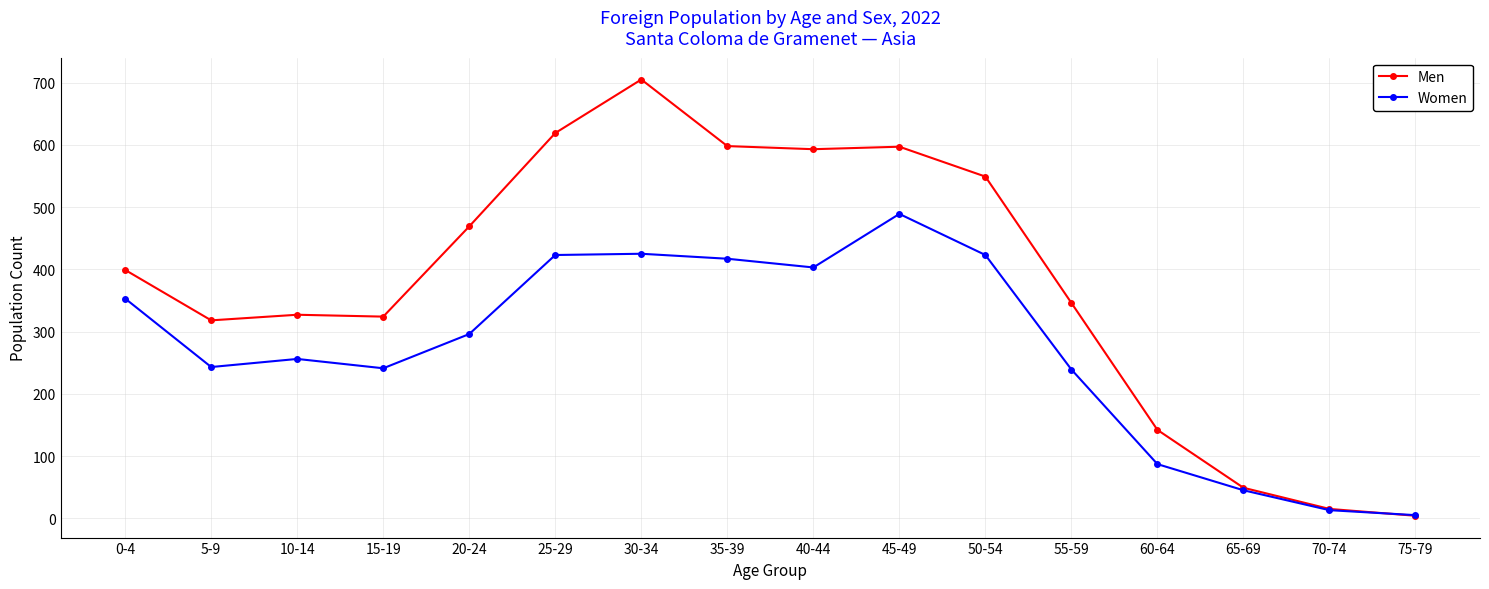

What is the average value of the Women series?

272